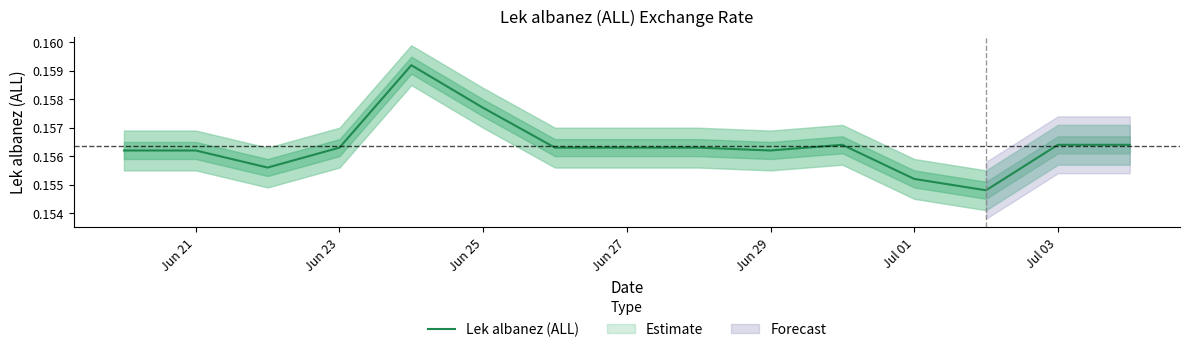

What is the value of the 10th point from the left?

0.2